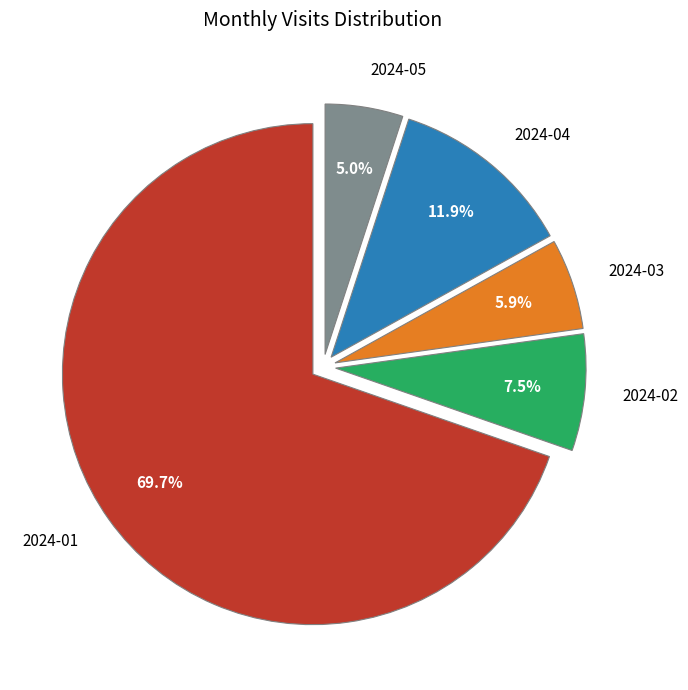

Do 2024-04 and 2024-05 together represent more than half of the pie?

No